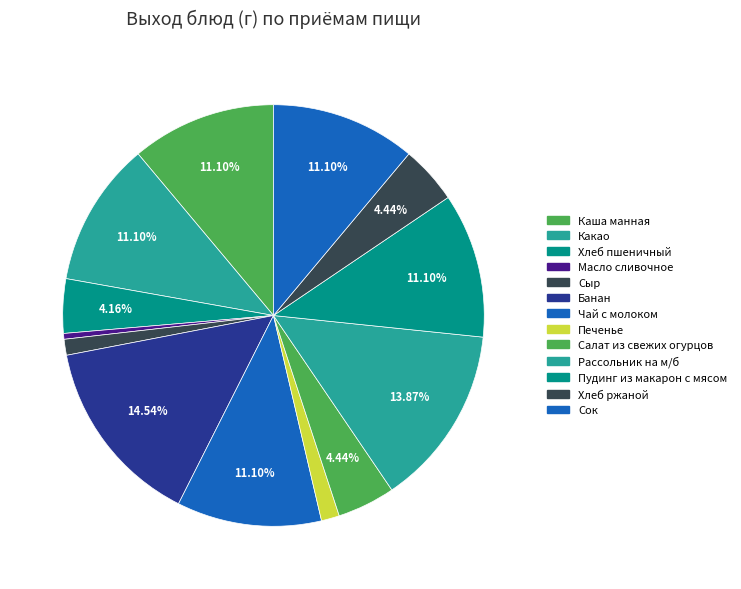

To the nearest percent, what is the combined percentage of Печенье and Сок?

12%